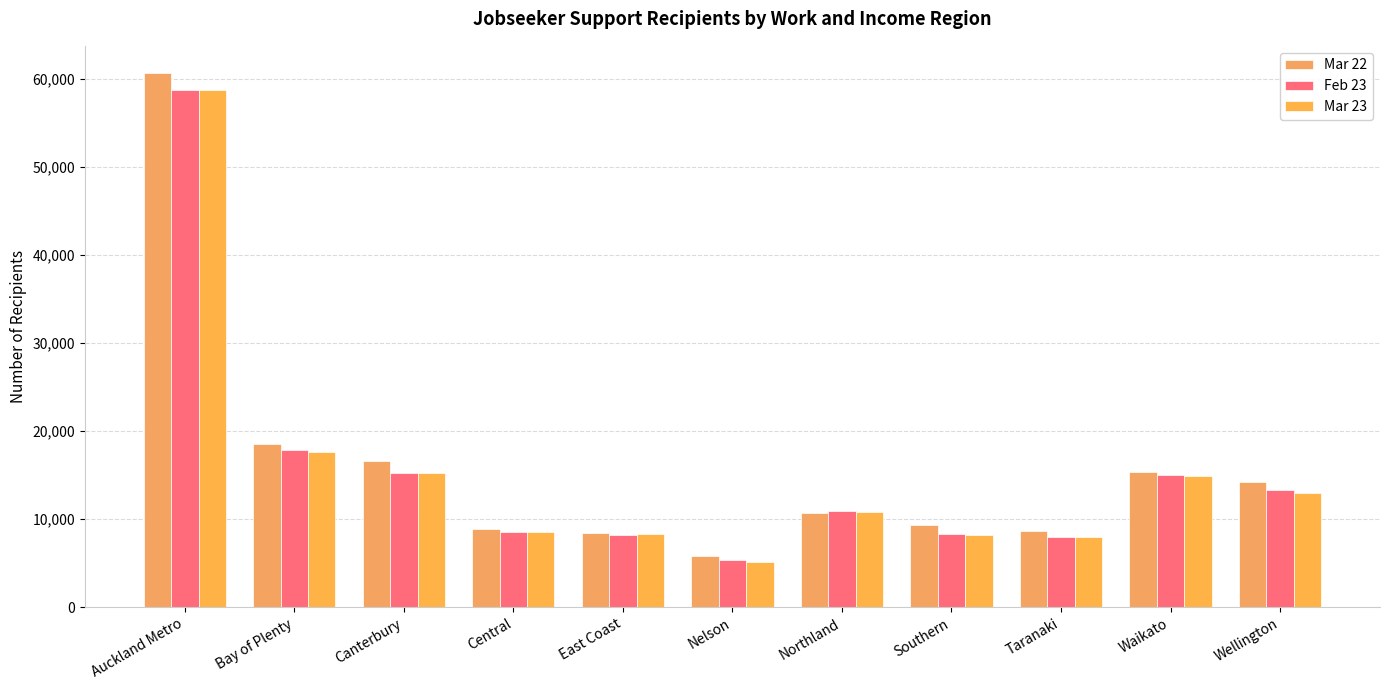

What is the difference between the highest and lowest values at Central?

369